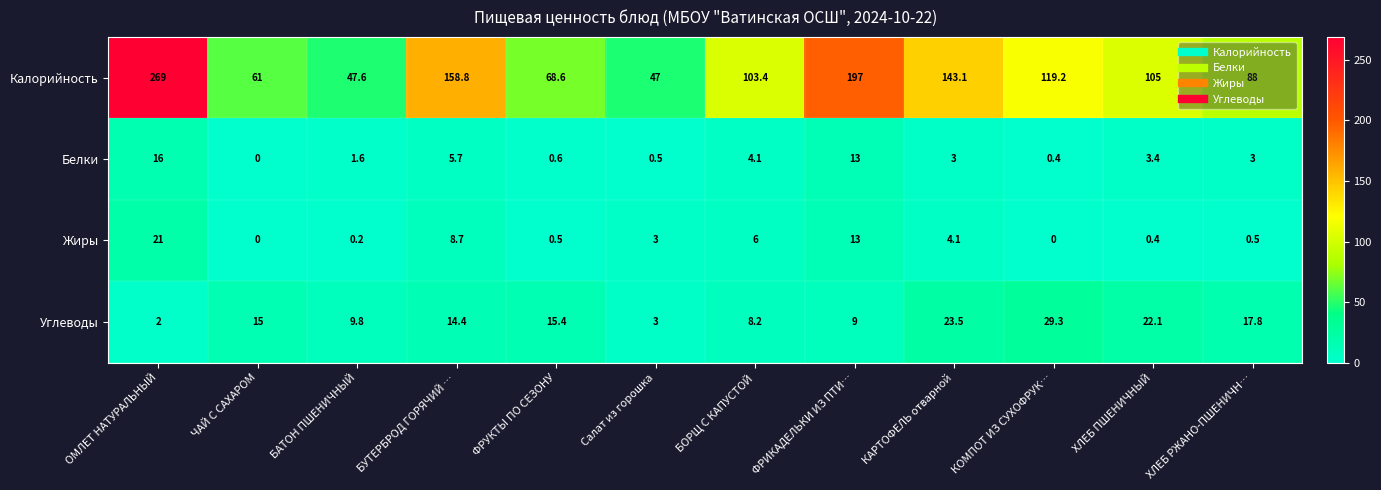

What is the difference between the highest and lowest values at БОРЩ С КАПУСТОЙ?

99.3